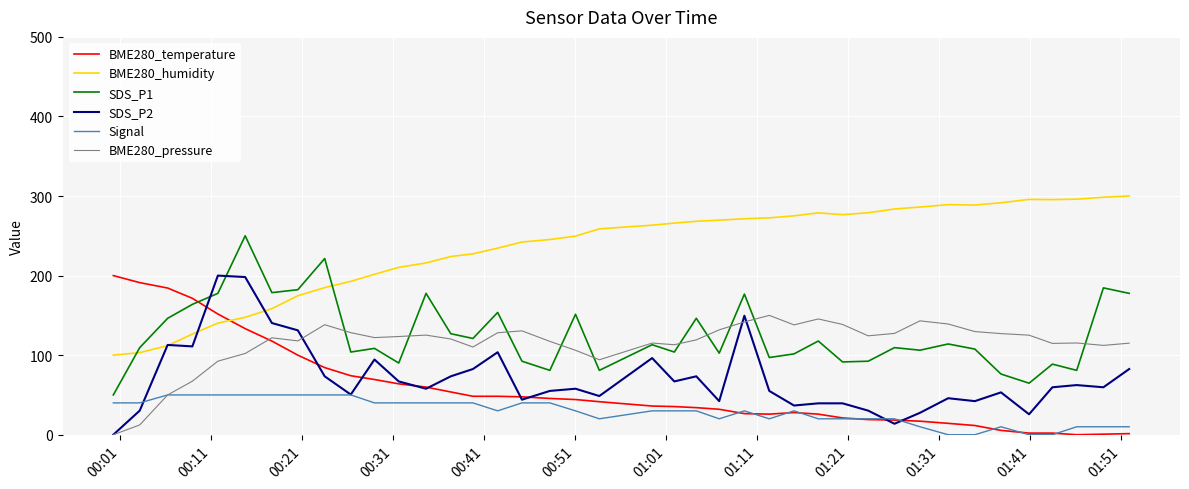

What is the difference between the maximum and minimum values in the SDS_P2 series?

200.0